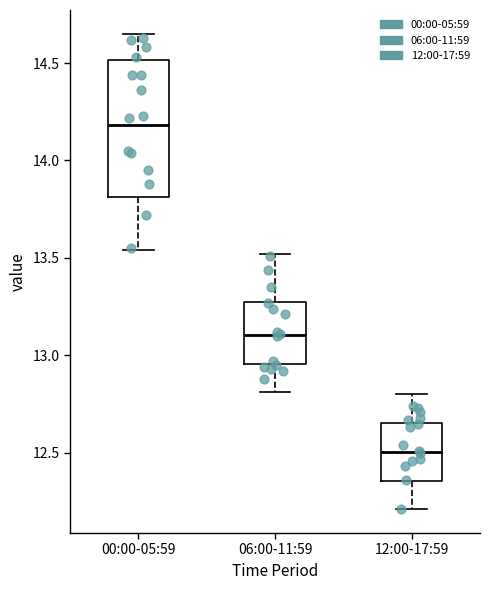

Reading left to right, read every box against the y-axis: the position of its median line, the range the box covers, and the ends of its whiskers. The values are not printed on the chart, so give them approximately, as read against the axis.

00:00-05:59: median 14.20, box 13.80 to 14.50, whiskers 13.55 to 14.65
06:00-11:59: median 13.10, box 12.95 to 13.30, whiskers 12.80 to 13.50
12:00-17:59: median 12.50, box 12.35 to 12.65, whiskers 12.20 to 12.80